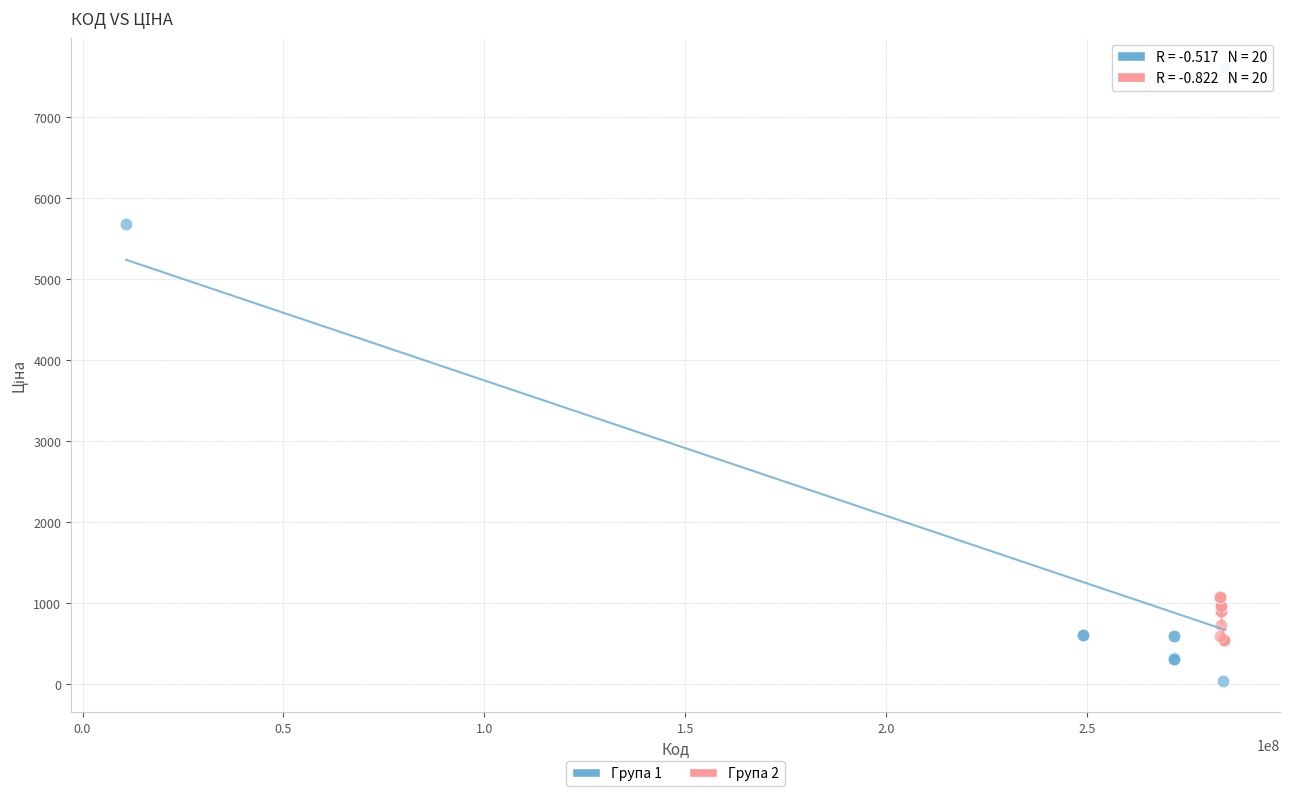

What are all the series names shown in the legend?

Група 1, Група 2